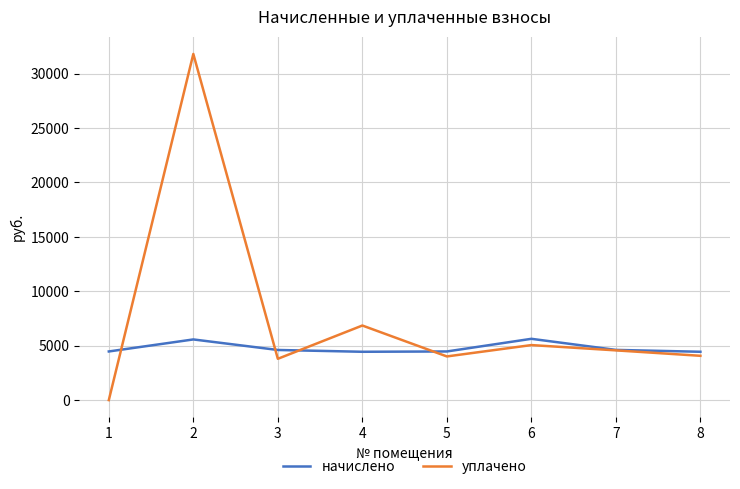

Is it true that начислено equals 7477.1 at 3?

False